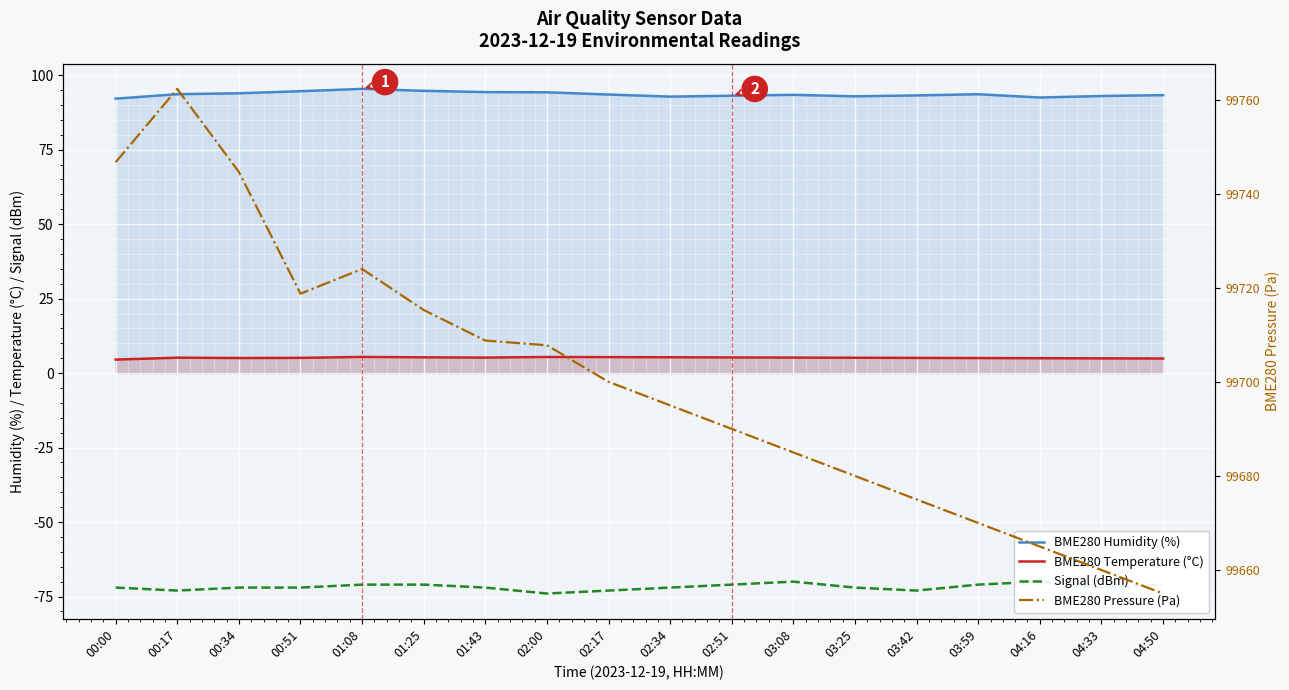

What is the label of the 13th point from the left?

03:25